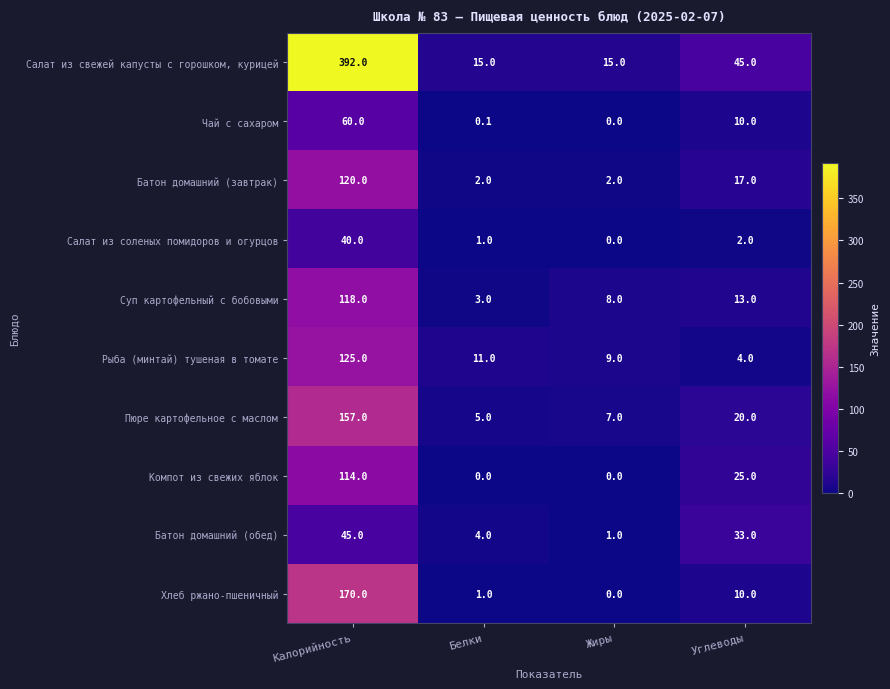

How many positive values does the Чай с сахаром series have?

3